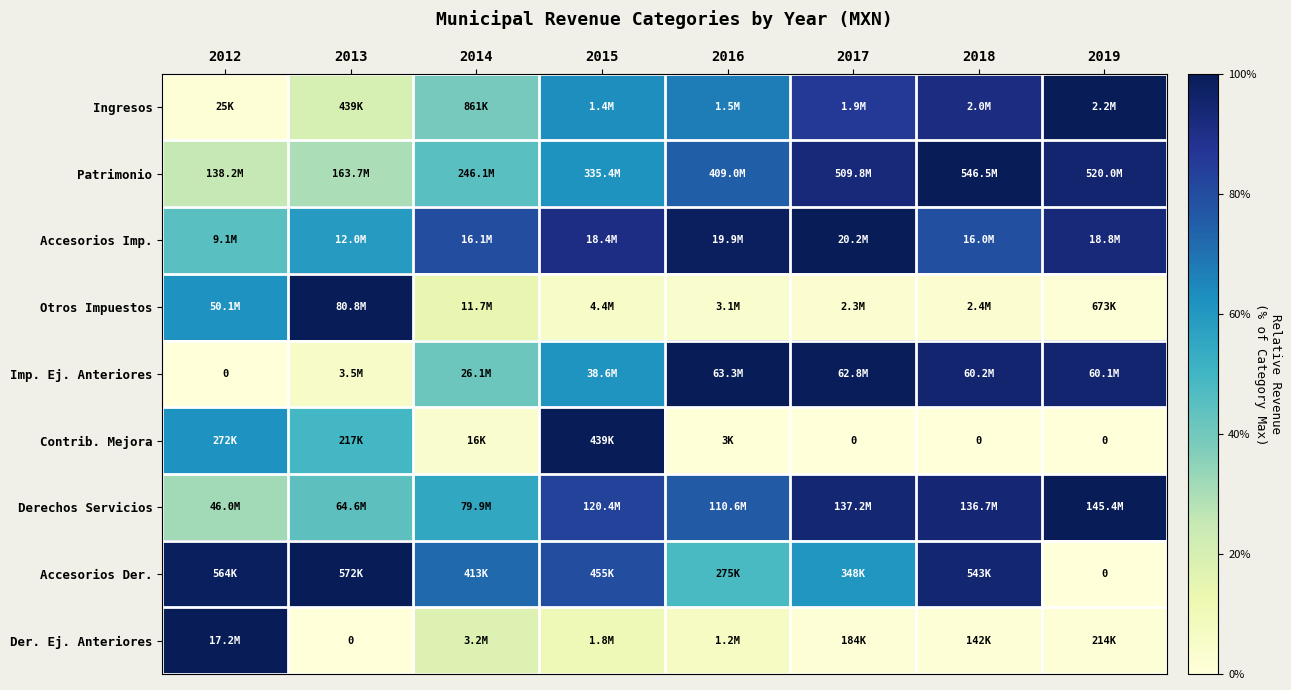

True or false: Der. Ej. Anteriores has a value of 0.1 at 2016.

False